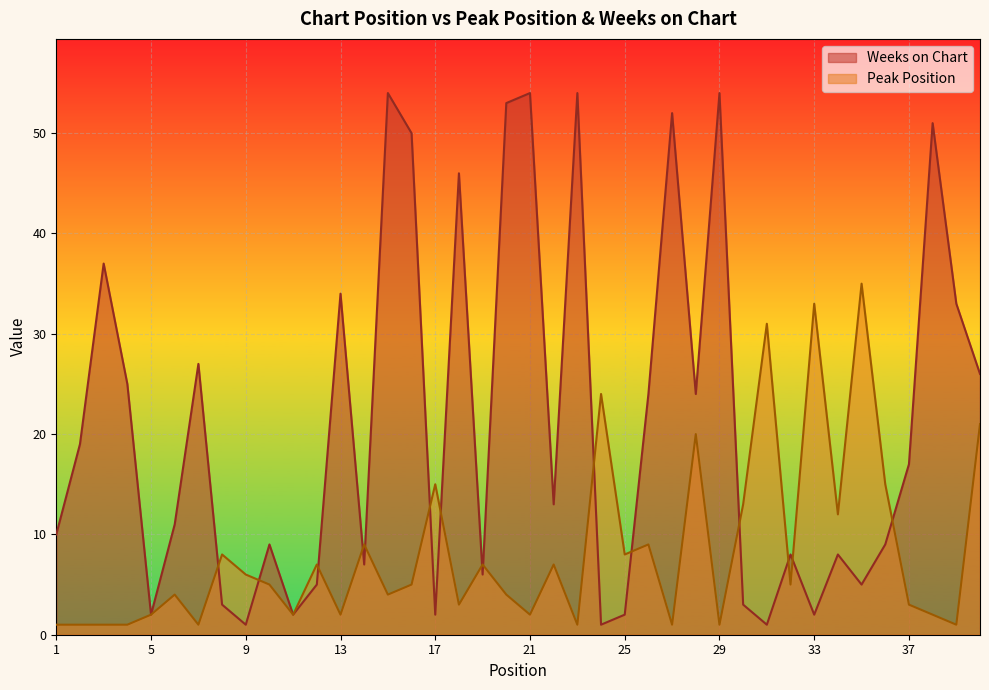

What is the highest value of the Weeks on Chart series?

54